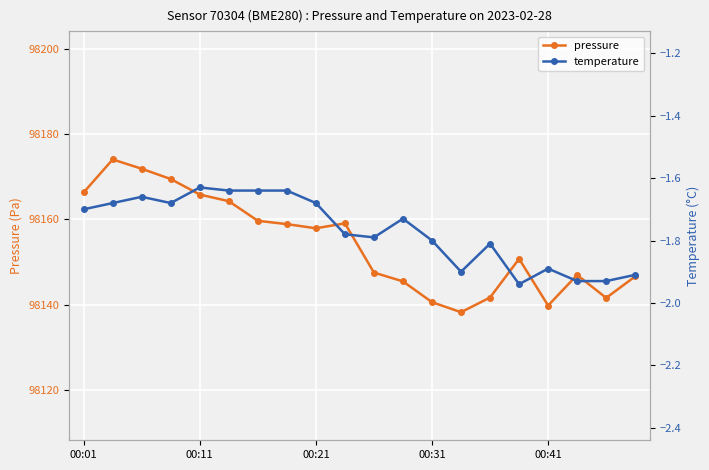

What is the value of the pressure point at the 4th from the left?

98169.5